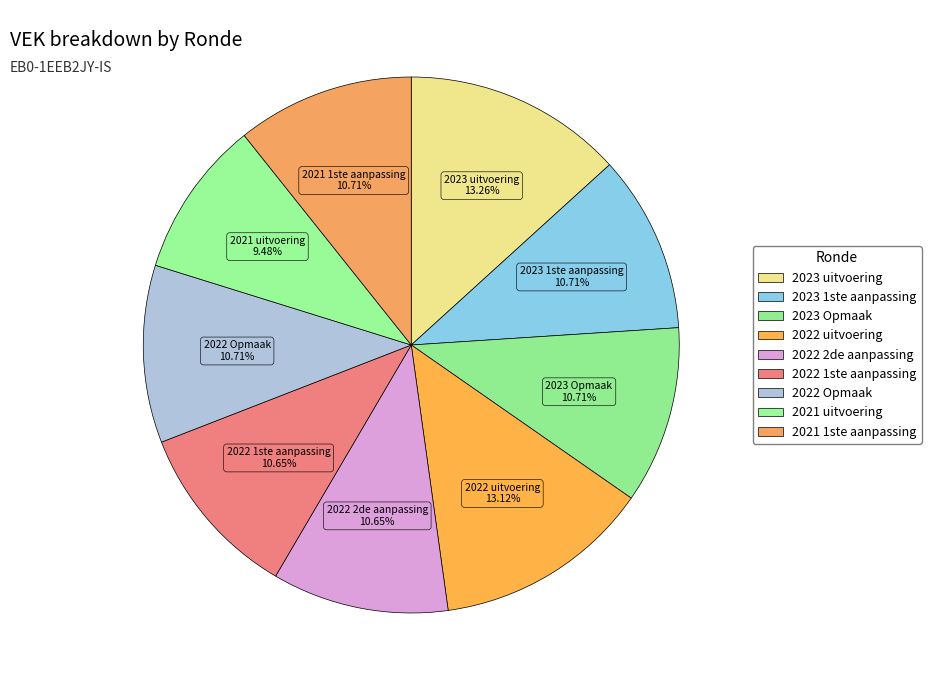

What is the smallest slice in the pie chart?

2021 uitvoering